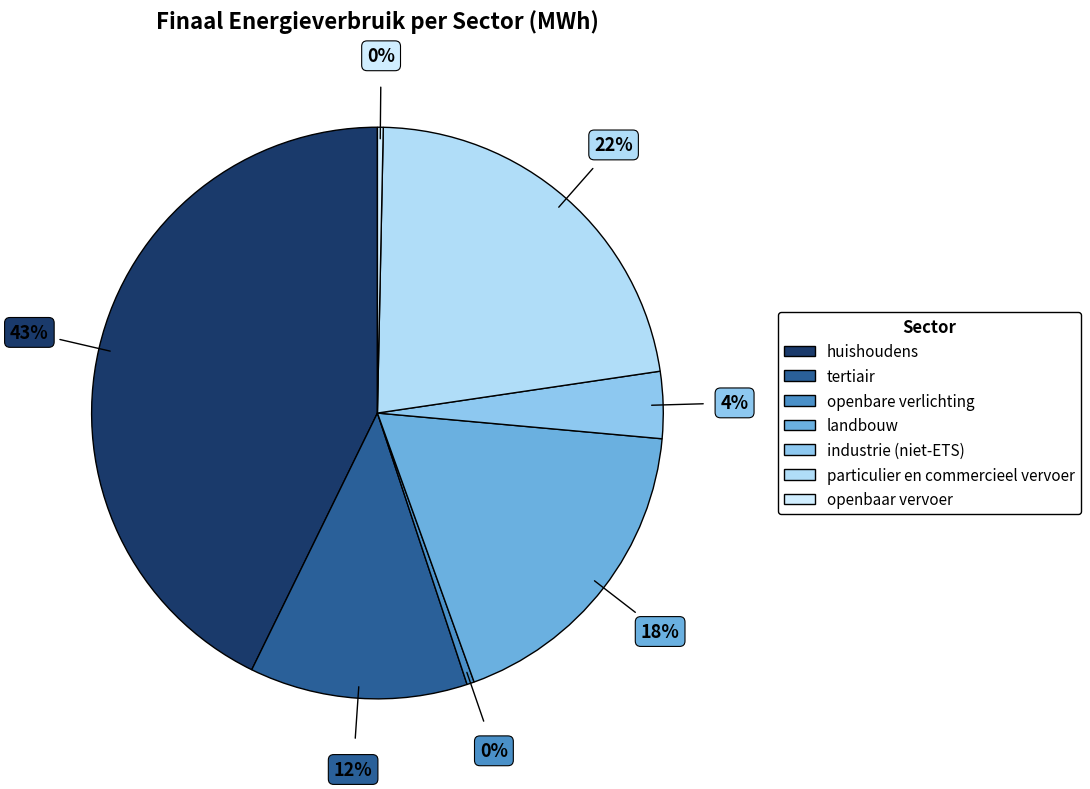

How many slices are in this pie chart?

7